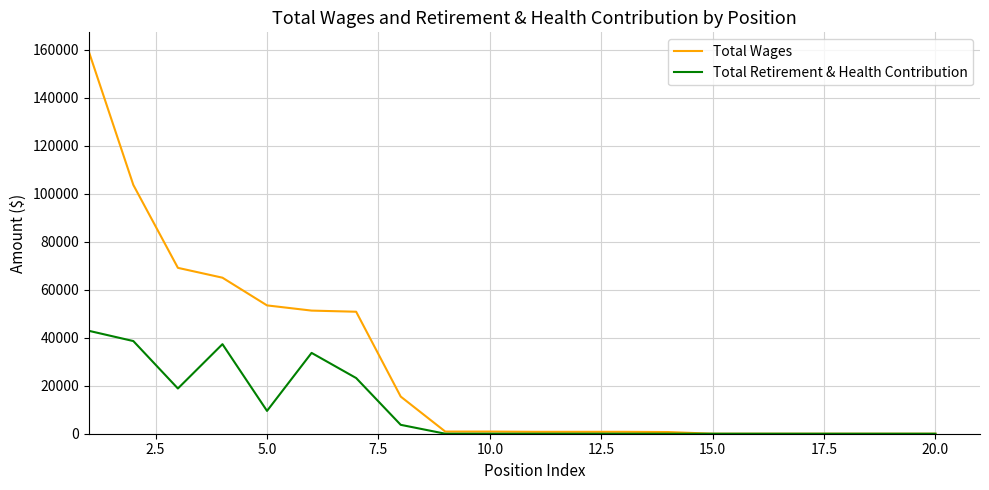

Which series has the widest spread of values?

Total Wages